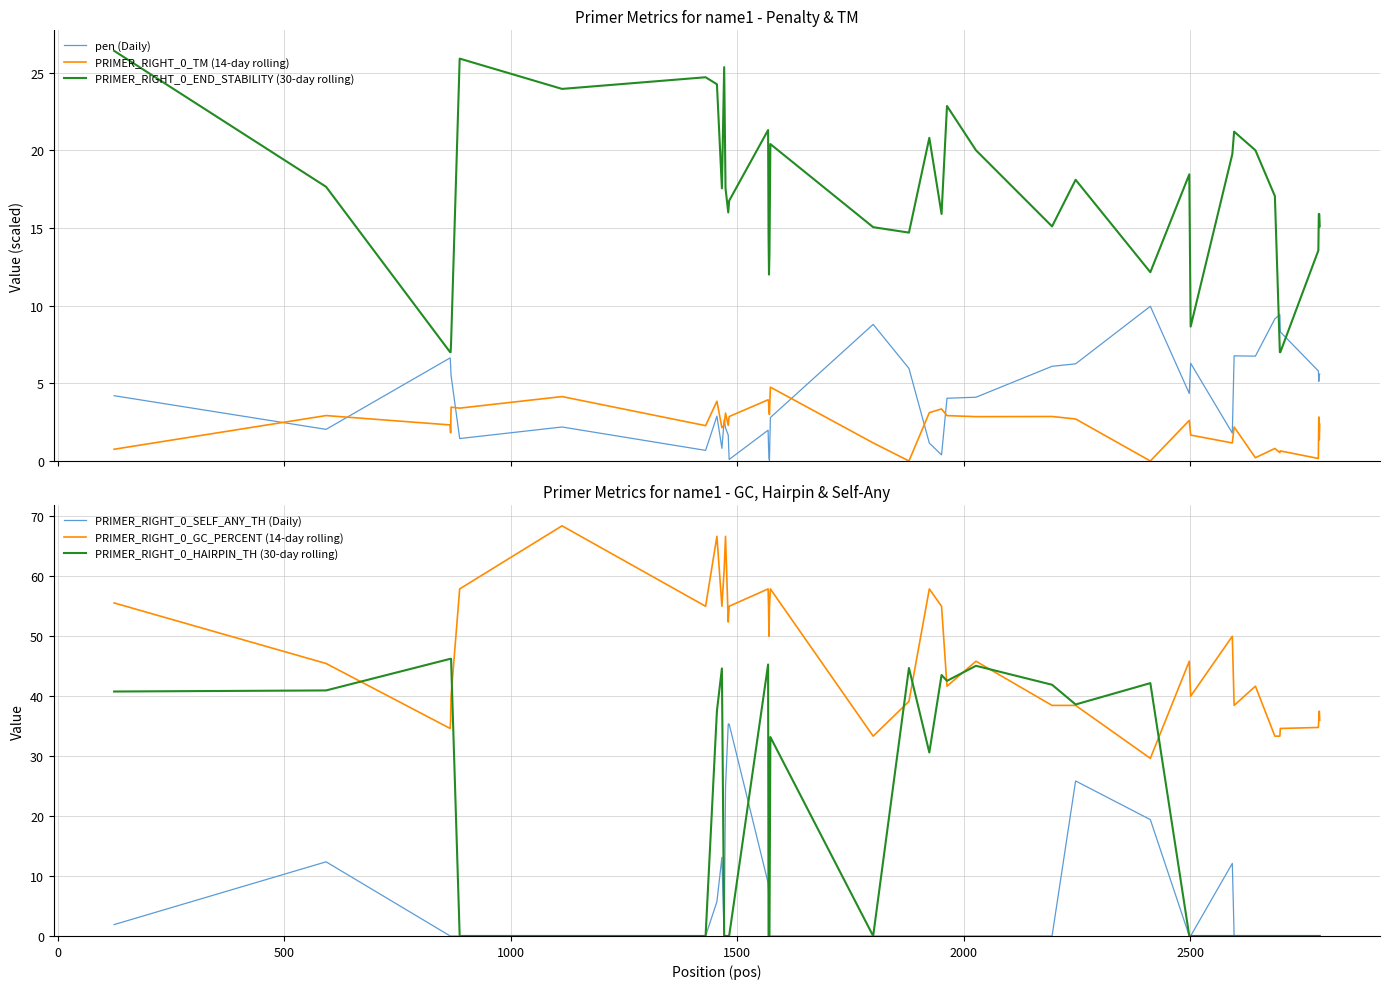

True or false: PRIMER_RIGHT_0_END_STABILITY (30-day rolling) and pen (Daily) intersect in this chart.

True